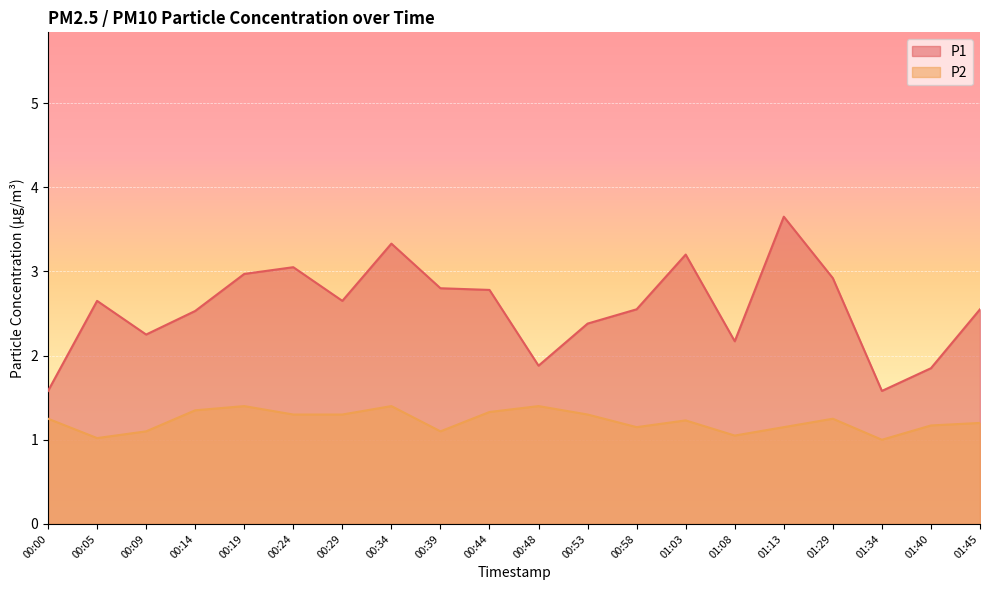

At how many categories does at least one series exceed 3?

4